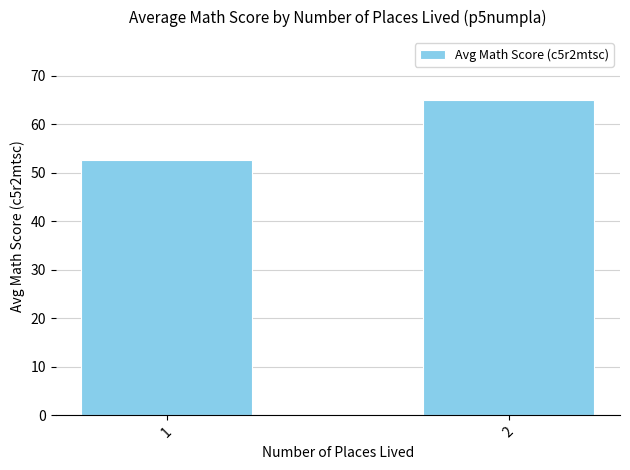

True or false: the data shows 23.6 at 1.

False